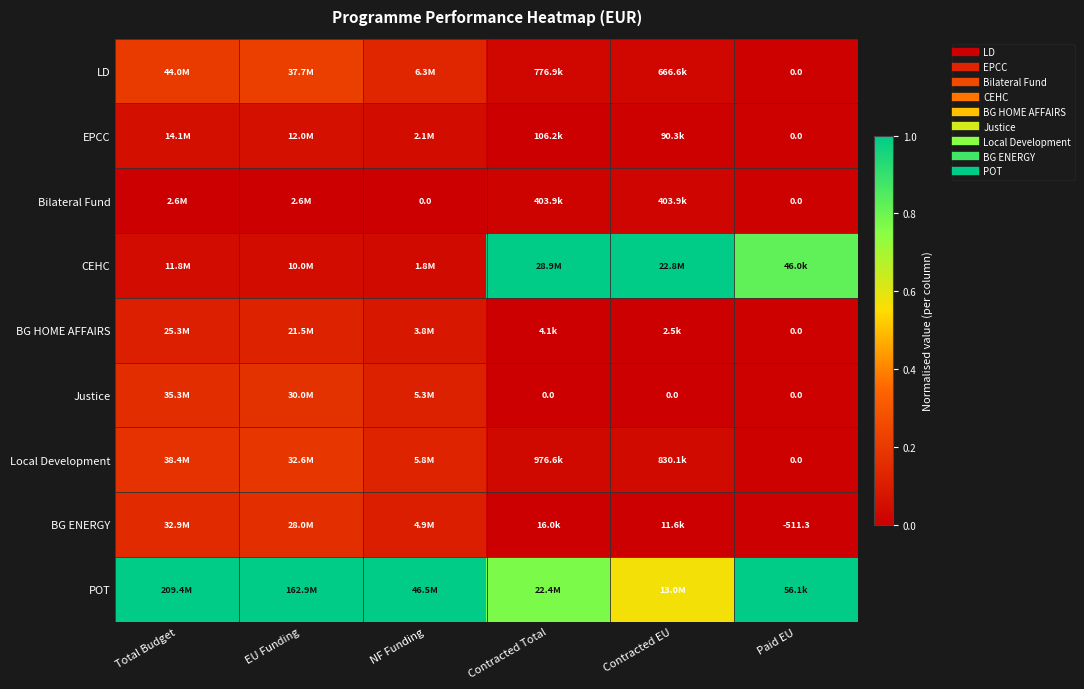

Rank the series at Contracted Total from highest to lowest value.

CEHC, POT, Local Development, LD, Bilateral Fund, EPCC, BG ENERGY, BG HOME AFFAIRS, Justice